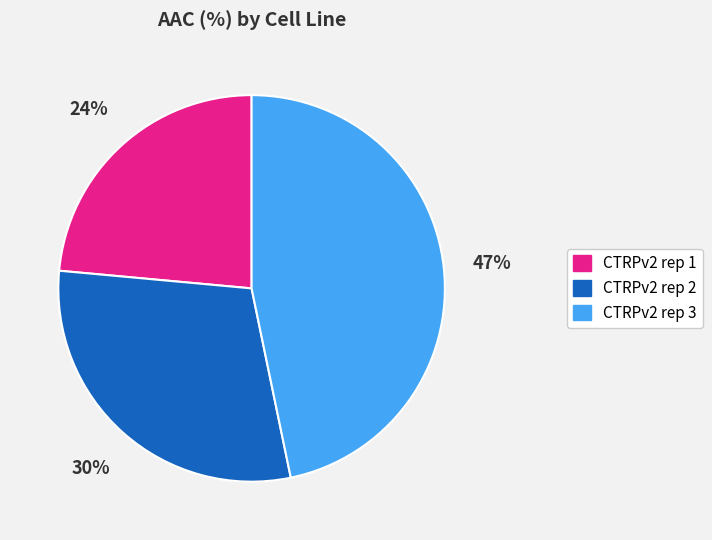

The CTRPv2 rep 3 slice represents 47% of the pie. True or false?

True